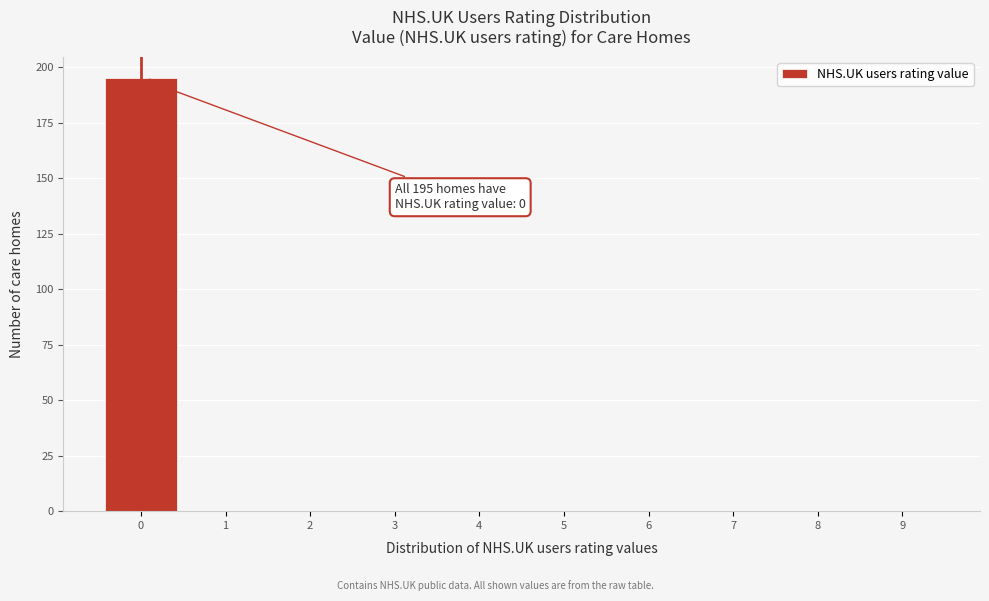

Over which range of the x-axis is the bar tallest?

-0.5 to 0.5